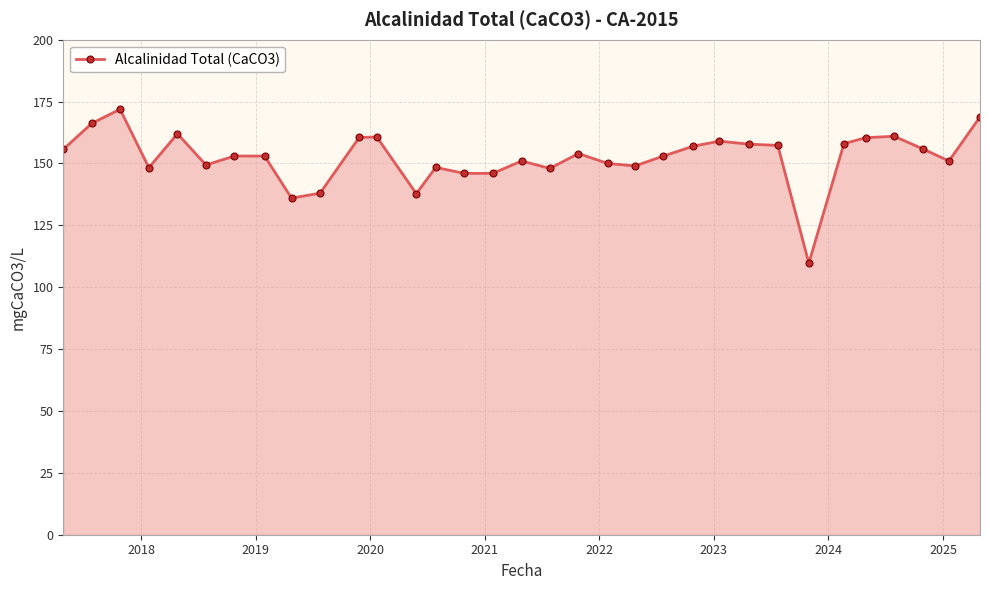

What is the sum of all values?

5033.7